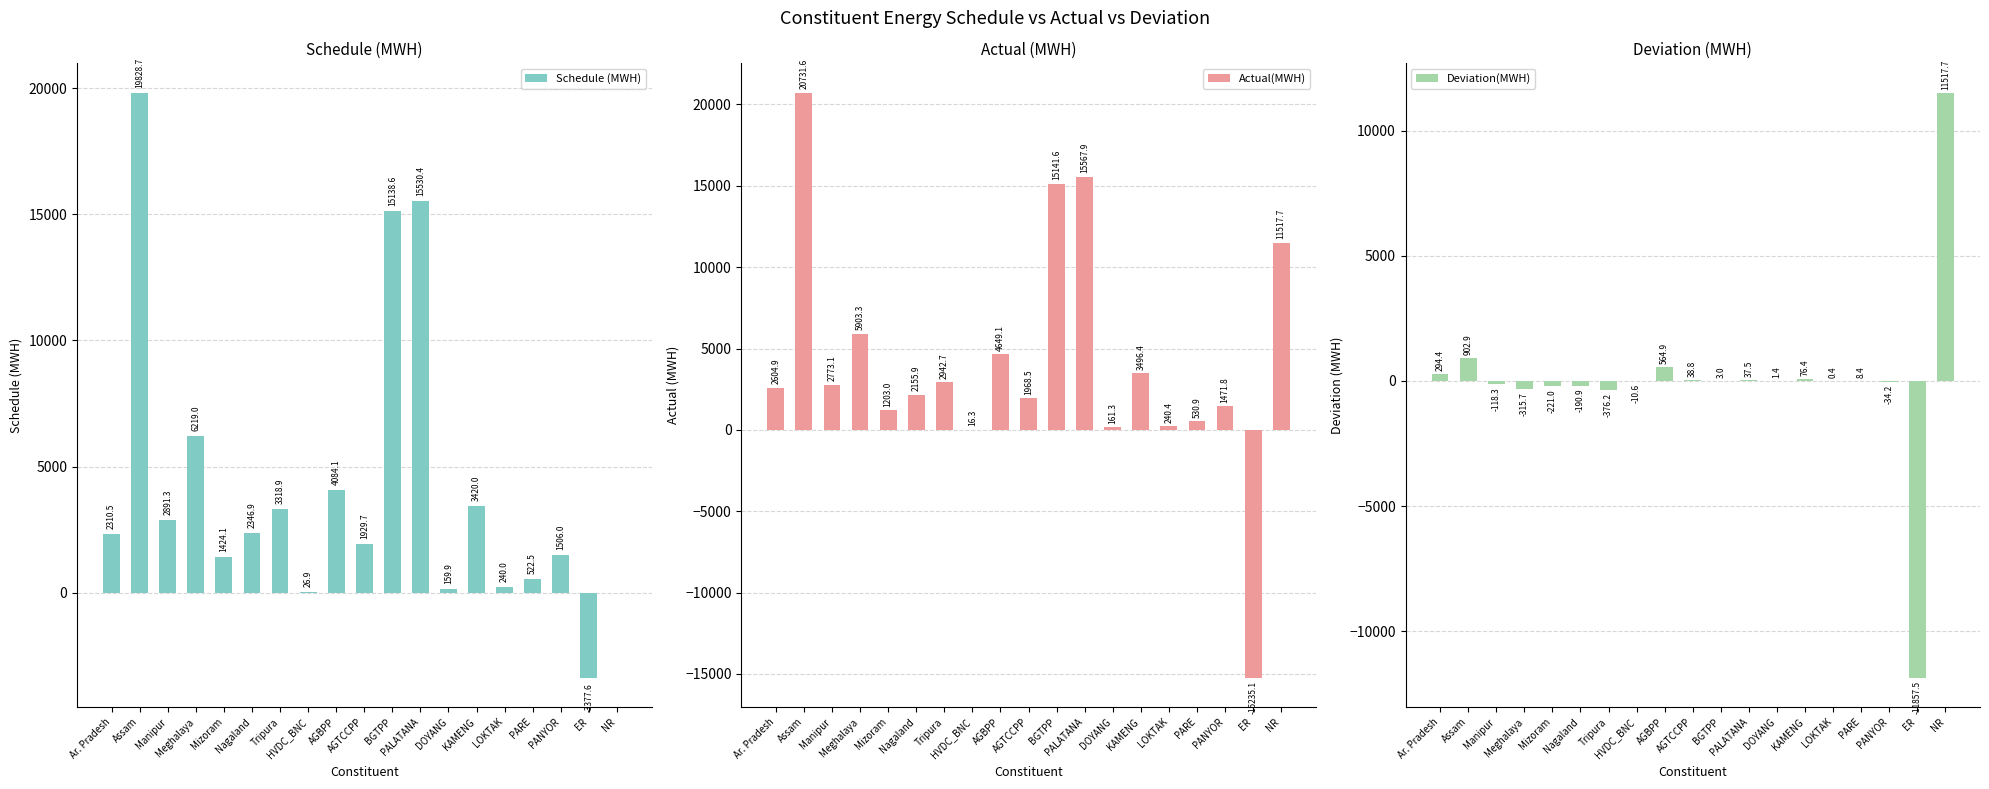

Reading left to right, list all the values displayed in this chart.

Schedule (MWH): Ar. Pradesh=2310.5	Assam=19828.7	Manipur=2891.3	Meghalaya=6219.0	Mizoram=1424.1	Nagaland=2346.9	Tripura=3318.9	HVDC_BNC=26.9	AGBPP=4084.1	AGTCCPP=1929.7	BGTPP=15138.6	PALATANA=15530.4	DOYANG=159.9	KAMENG=3420.0	LOKTAK=240.0	PARE=522.5	PANYOR=1506.0	ER=-3377.6	NR=0.0
Actual(MWH): Ar. Pradesh=2604.9	Assam=20731.6	Manipur=2773.1	Meghalaya=5903.3	Mizoram=1203.0	Nagaland=2155.9	Tripura=2942.7	HVDC_BNC=16.3	AGBPP=4649.1	AGTCCPP=1968.5	BGTPP=15141.6	PALATANA=15567.9	DOYANG=161.3	KAMENG=3496.4	LOKTAK=240.4	PARE=530.9	PANYOR=1471.8	ER=-15235.1	NR=11517.7
Deviation(MWH): Ar. Pradesh=294.4	Assam=902.9	Manipur=-118.3	Meghalaya=-315.7	Mizoram=-221.0	Nagaland=-190.9	Tripura=-376.2	HVDC_BNC=-10.6	AGBPP=564.9	AGTCCPP=38.8	BGTPP=3.0	PALATANA=37.5	DOYANG=1.4	KAMENG=76.4	LOKTAK=0.4	PARE=8.4	PANYOR=-34.2	ER=-11857.5	NR=11517.7